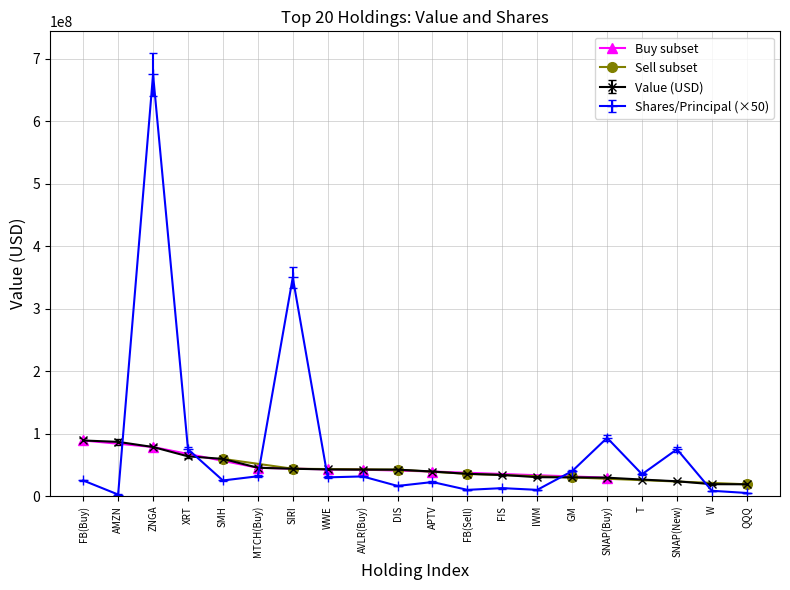

How many values in the Value (M$) series are below 42354000?

10